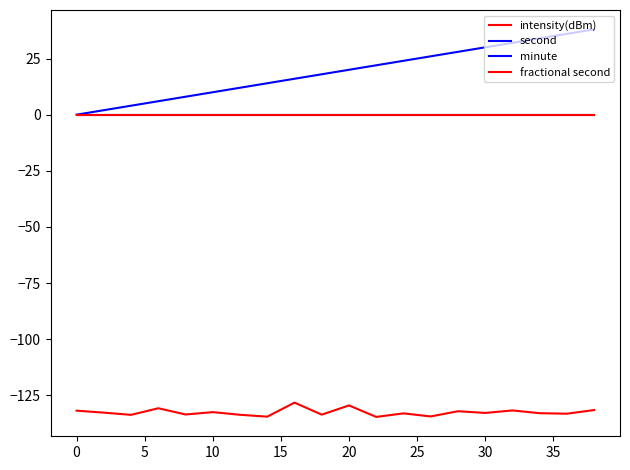

True or false: minute and intensity(dBm) cross at least once.

False